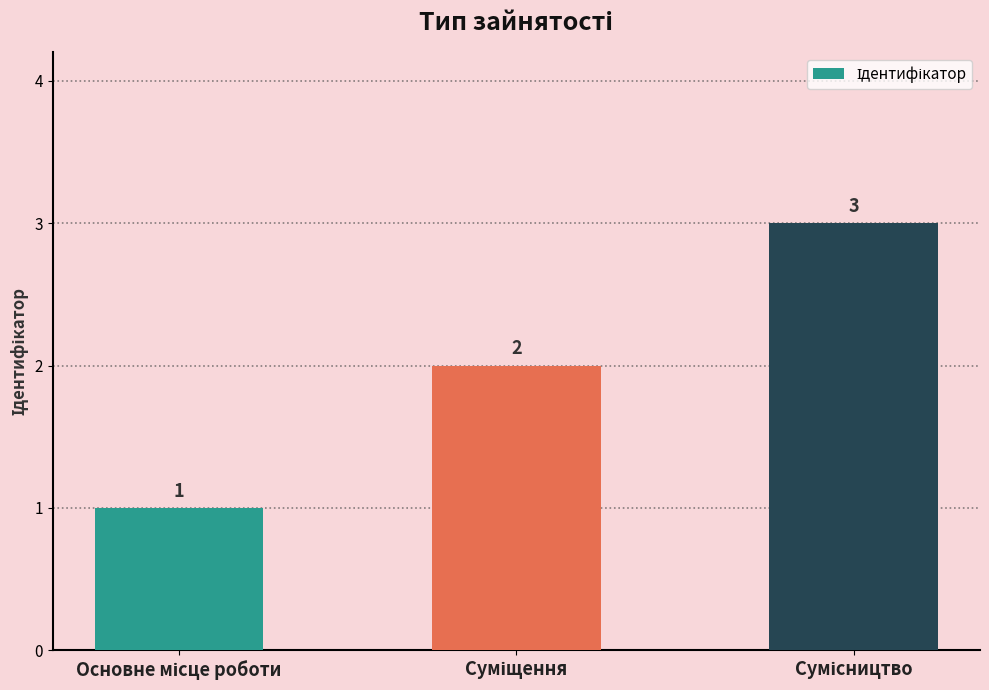

Count the number of data series in this chart.

1